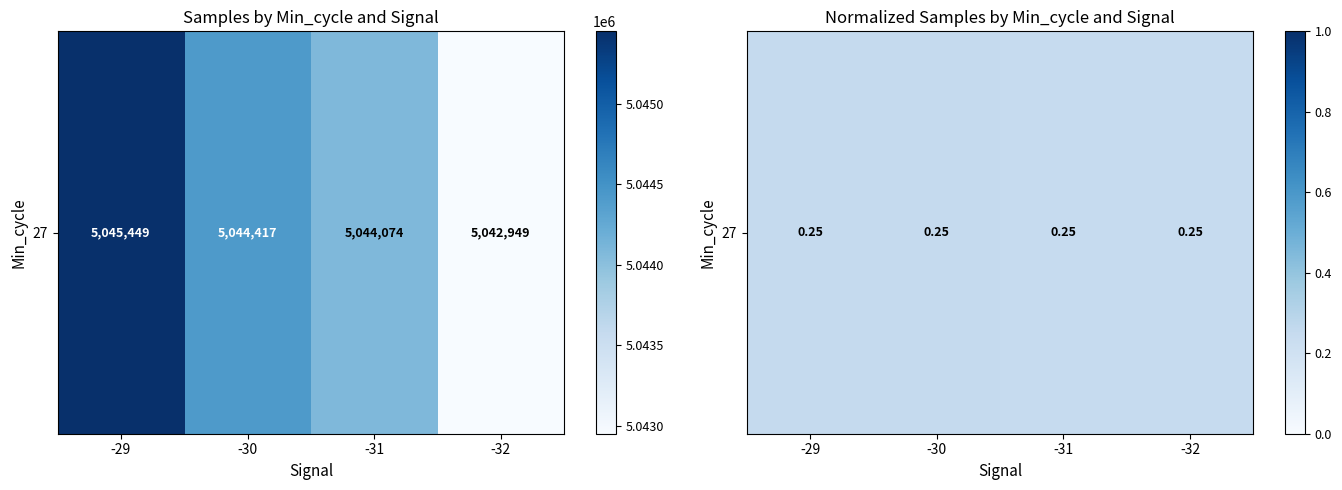

At which category does the chart reach its minimum across all series?

-32